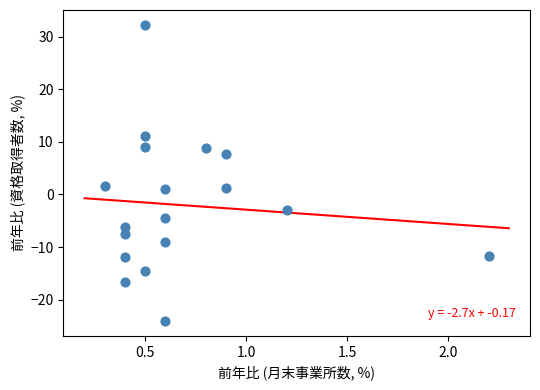

What is the range of Y values (max minus min)?

56.4